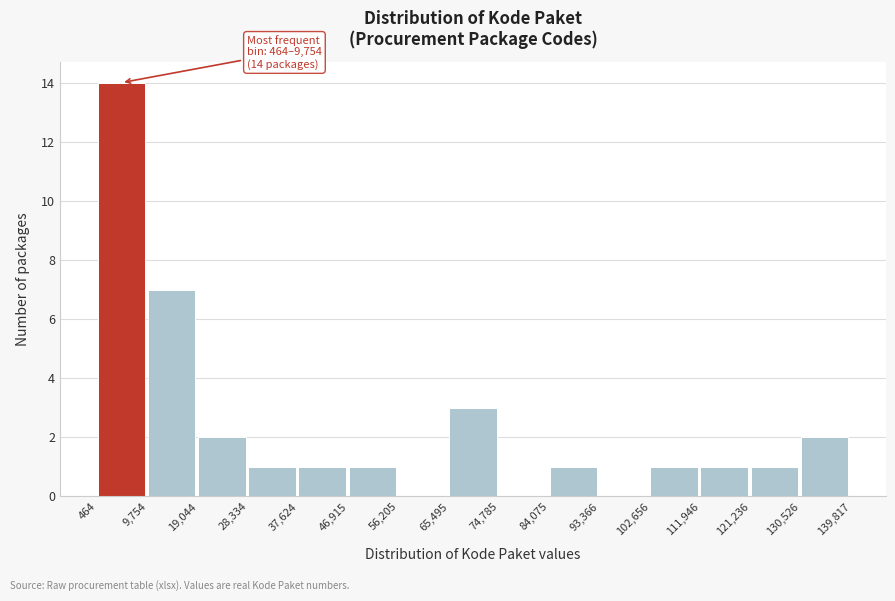

Over which range of the x-axis is the bar tallest?

464 to 9,754